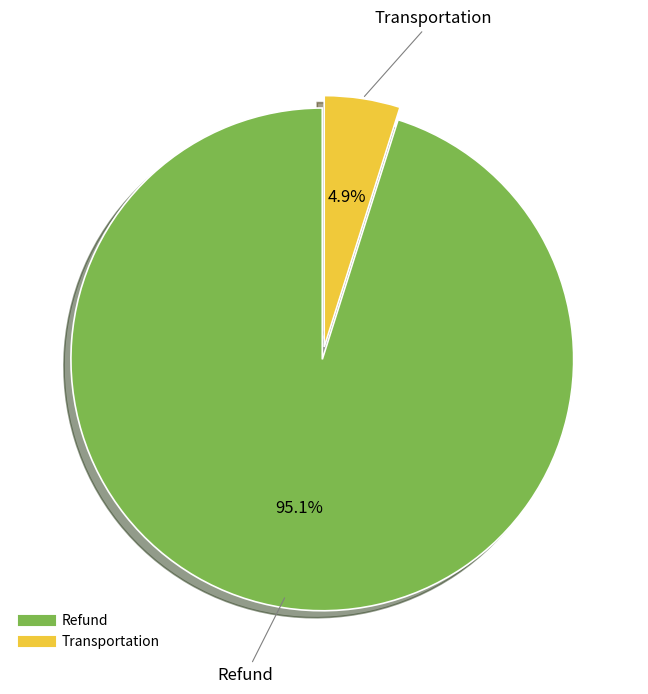

Do Refund and Transportation together represent more than half of the pie?

Yes